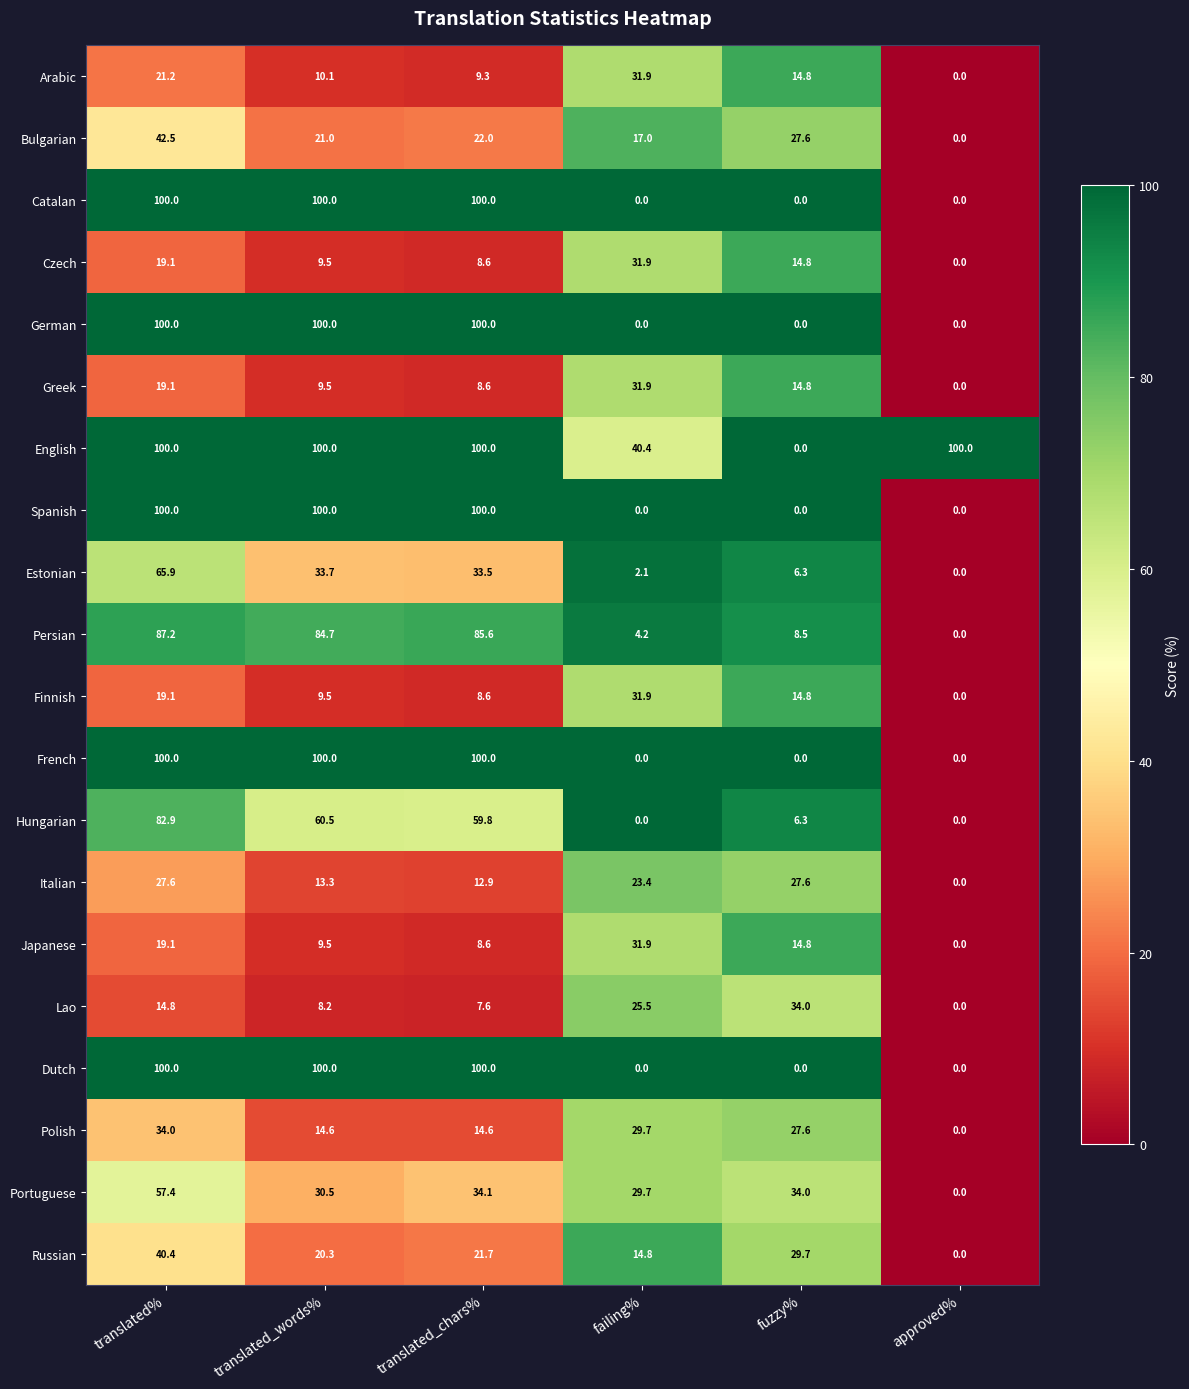

Where is Arabic nearest to the value 15?

fuzzy%